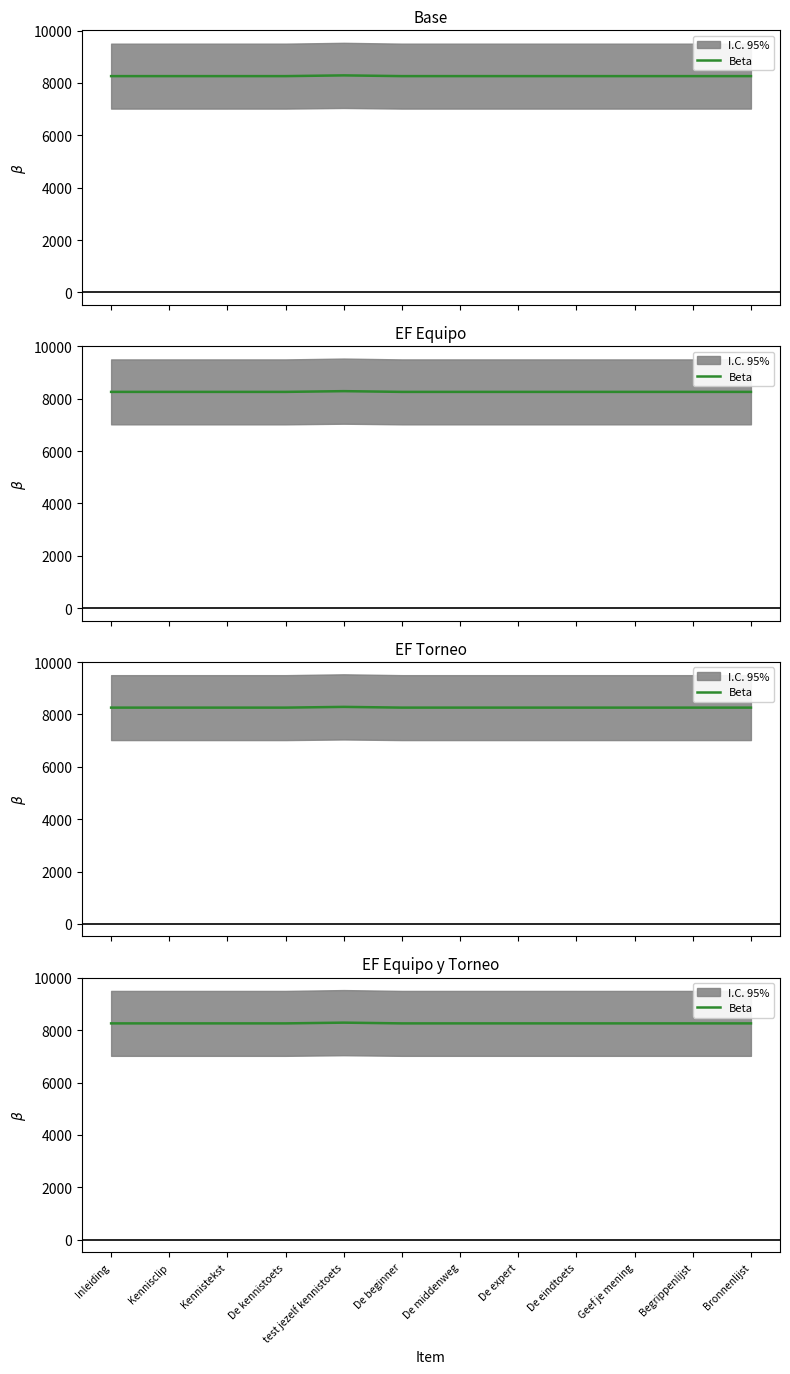

Rank the categories by value from lowest to highest.

Inleiding, Kennisclip, Kennistekst, De kennistoets, De eindtoets, Geef je mening, Begrippenlijst, Bronnenlijst, De beginner, De middenweg, De expert, test jezelf kennistoets